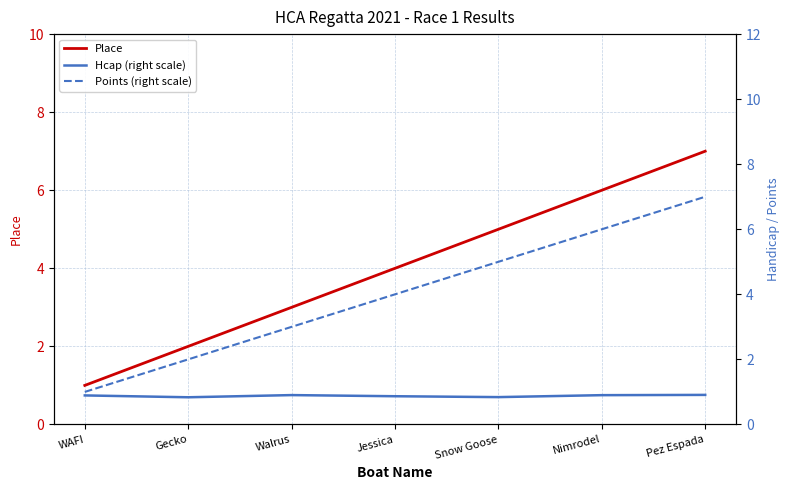

What is the label of the 7th point from the right?

WAFI